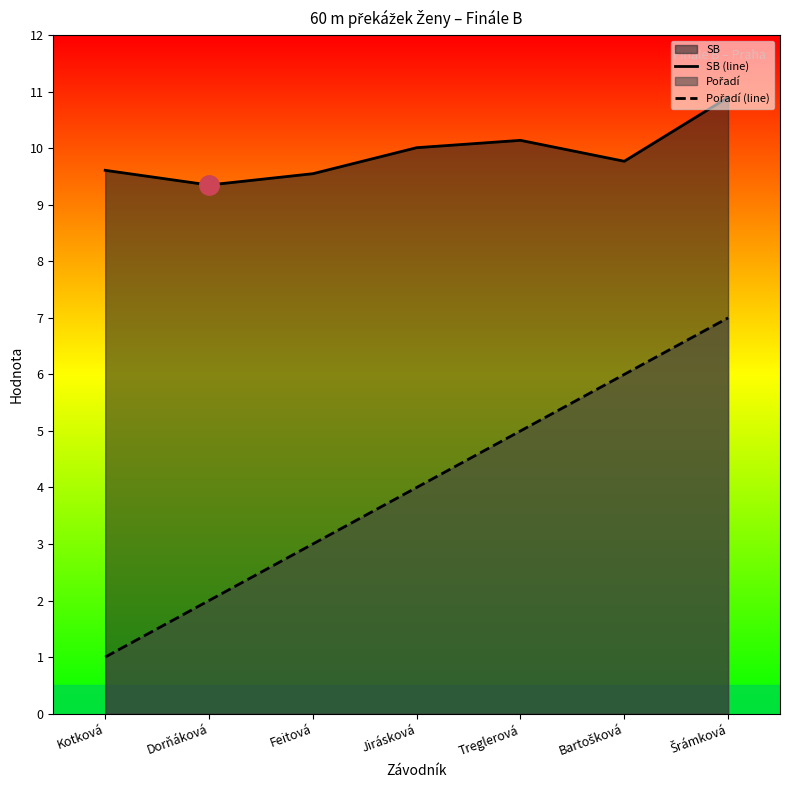

Rank the series by their average value, from highest to lowest.

SB (line), Pořadí (line)